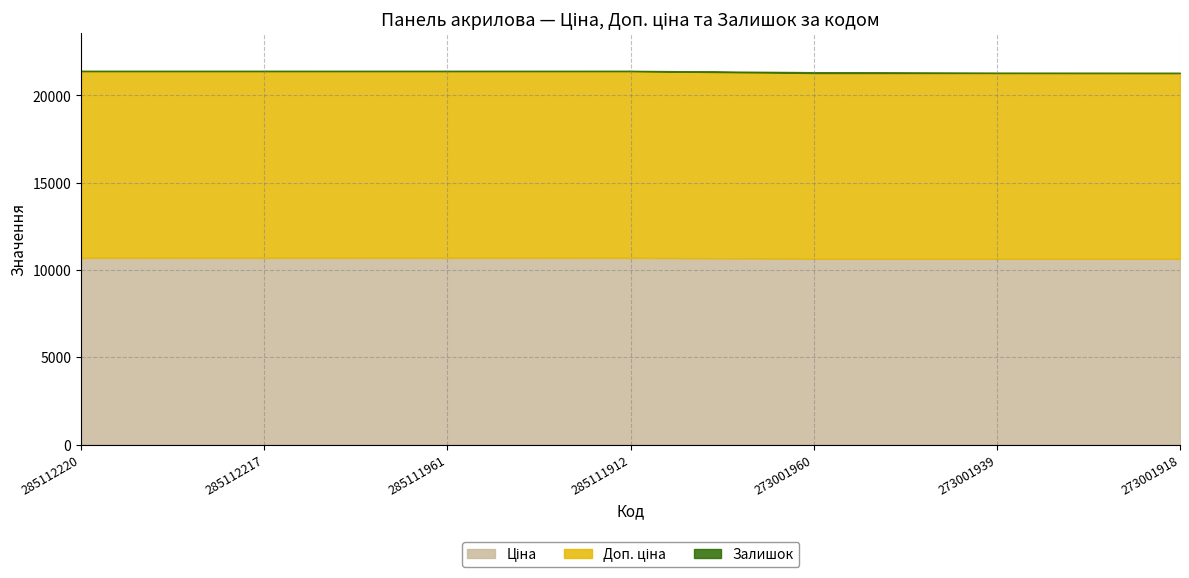

Reading right to left, list all the values displayed in this chart.

Ціна: 10638.2	10638.2	10638.2	10690.9	10690.9	10690.9	10690.9
Доп. ціна: 10638.2	10638.2	10638.2	10690.9	10690.9	10690.9	10690.9
Залишок: 0.0	6.0	46.0	18.0	17.0	18.0	18.0